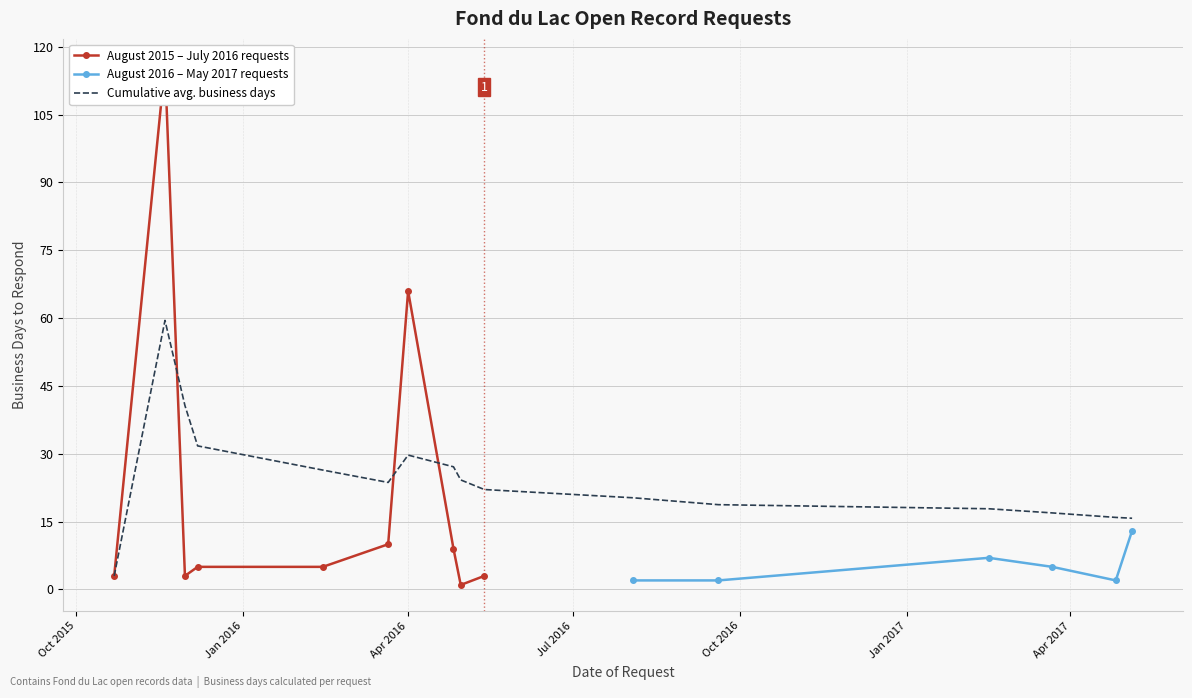

What position from the left is 2016-04-30?

9